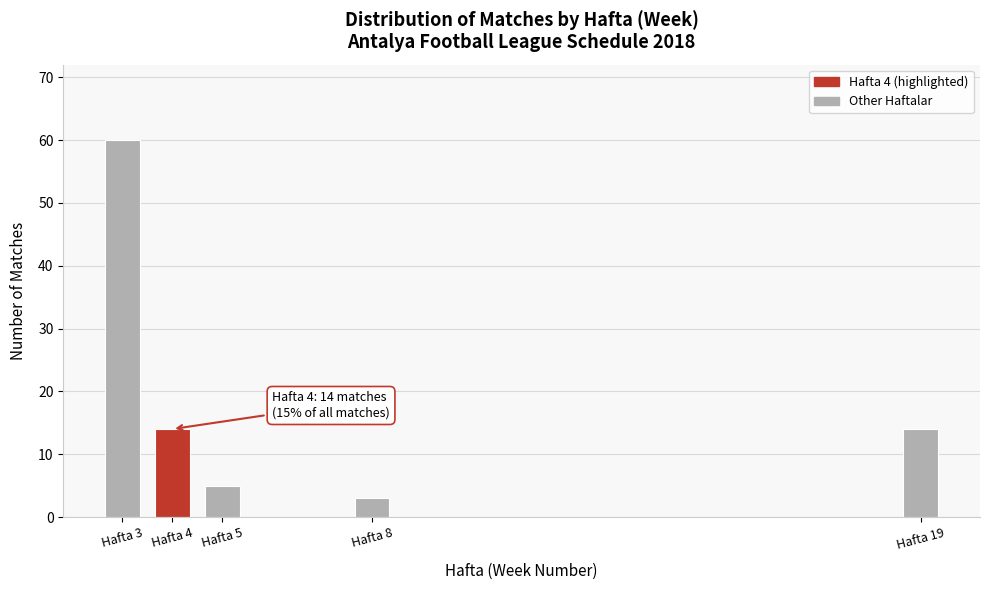

Reading right to left, what are all the values shown in this chart?

Hafta 19=14	Hafta 8=3	Hafta 5=5	Hafta 4=14	Hafta 3=60